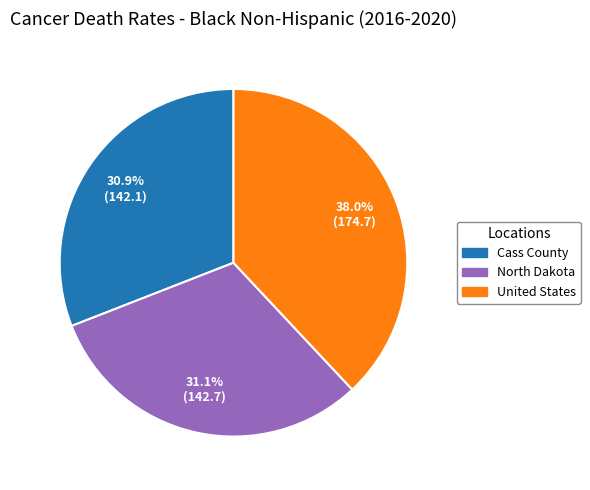

Which category has the biggest portion of the pie?

United States